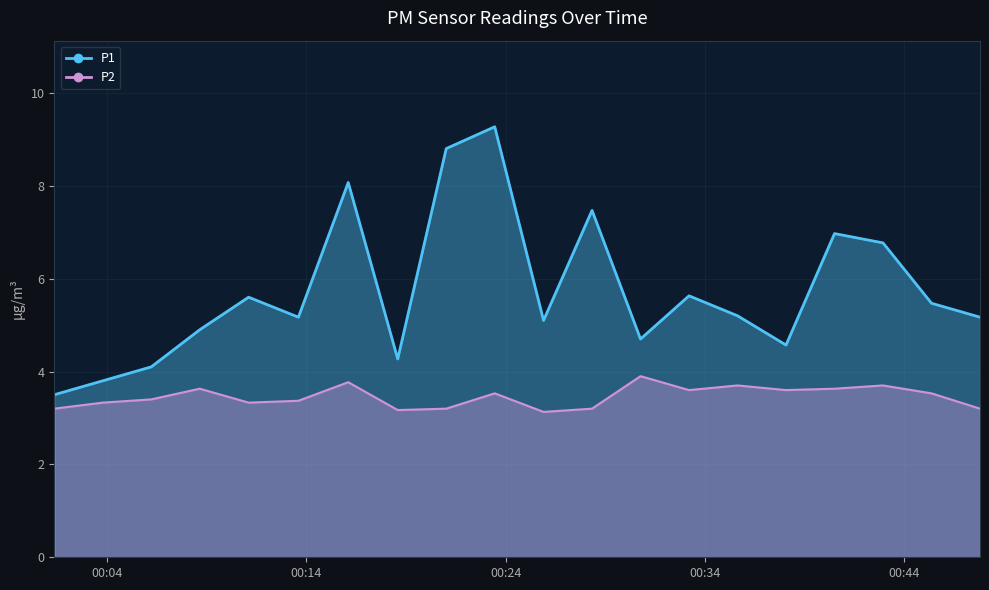

Which category has the lowest value across all series?

2023-02-28T00:25:54